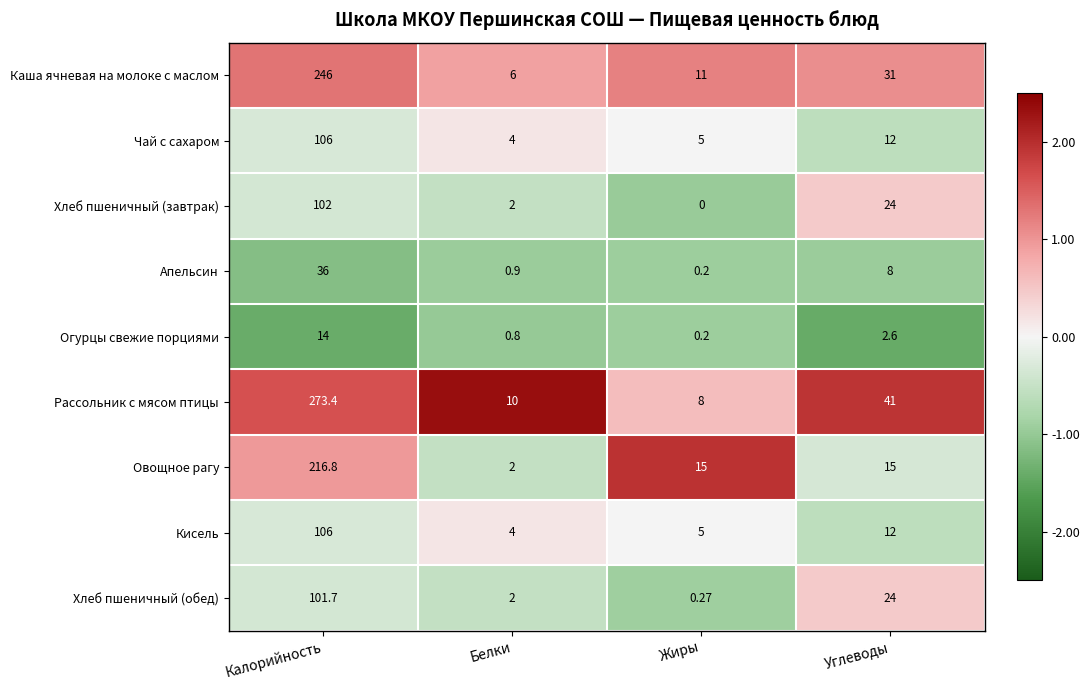

Rank the categories by Чай с сахаром value from lowest to highest.

Белки, Жиры, Углеводы, Калорийность